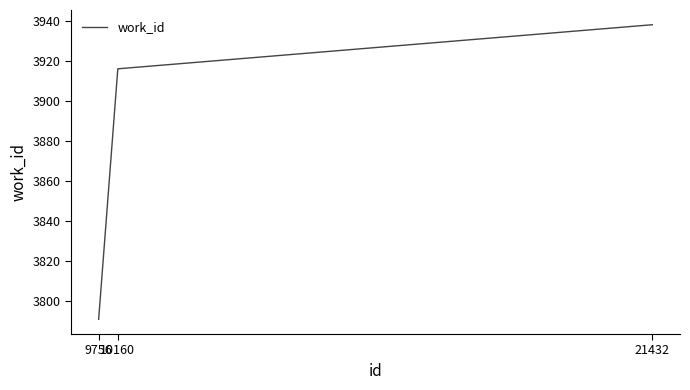

Count the number of categories in the chart.

3